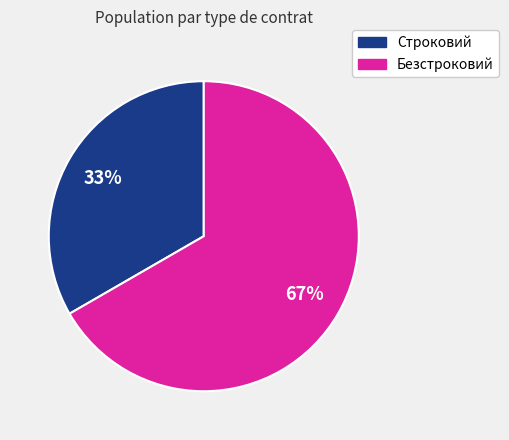

Count the number of slices in the pie.

2